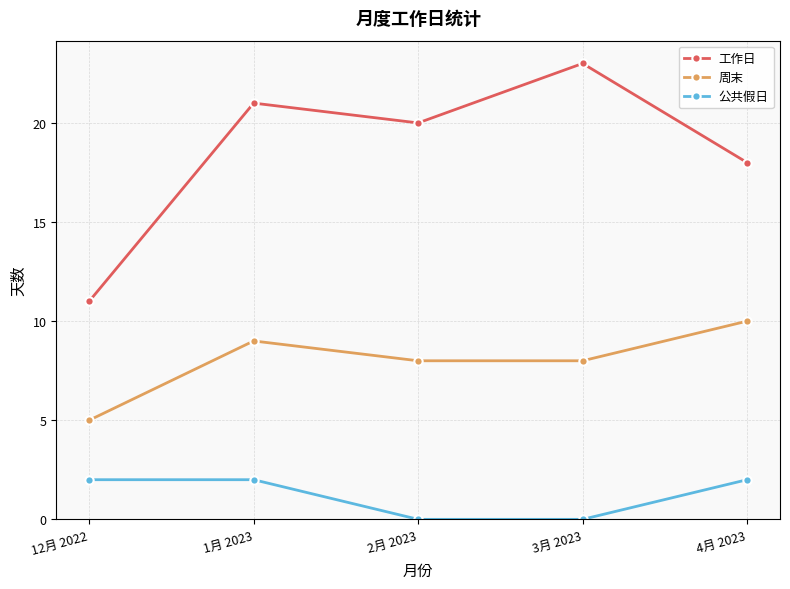

The value of 公共假日 at 2月 2023 is 0. True or false?

True